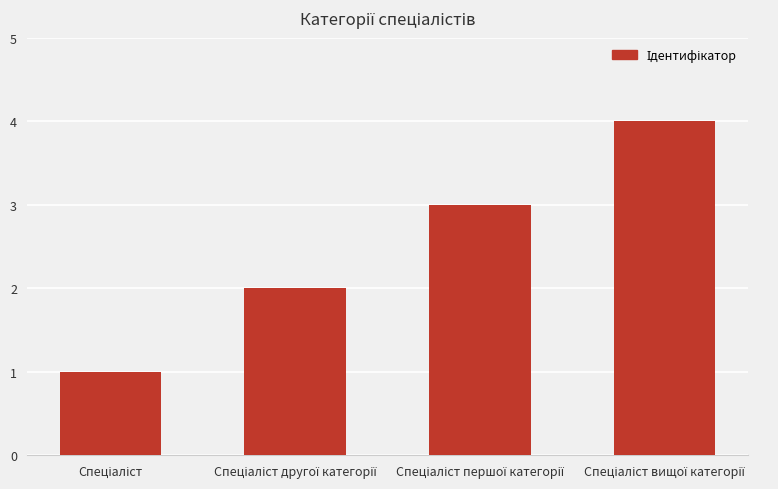

What is the sum of all values?

10